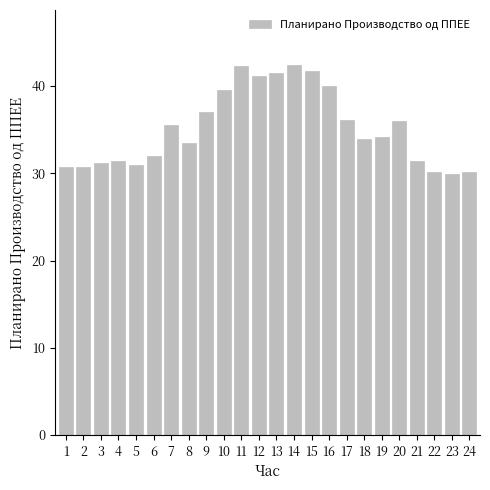

What is the sum of the values at 15 and 23?

71.6